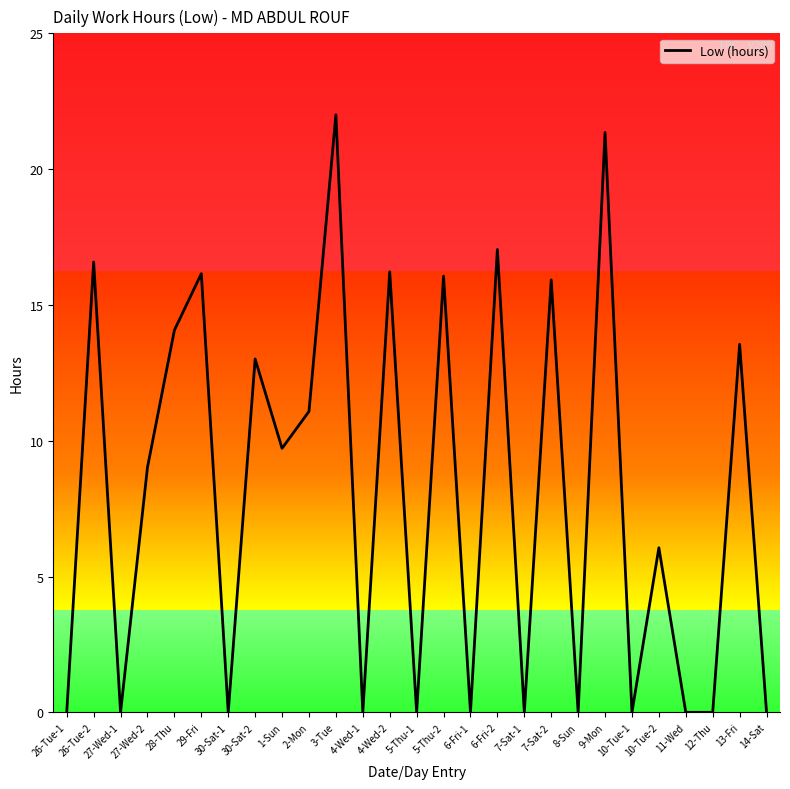

What is the difference between the maximum and minimum values?

22.0